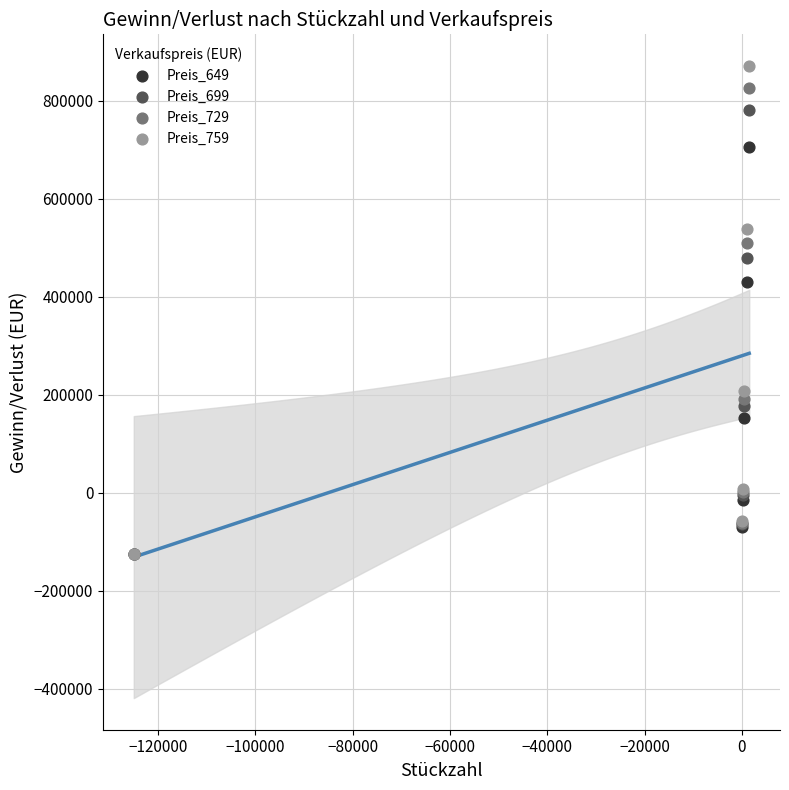

What are all the series names shown in the legend?

Preis_649, Preis_699, Preis_729, Preis_759